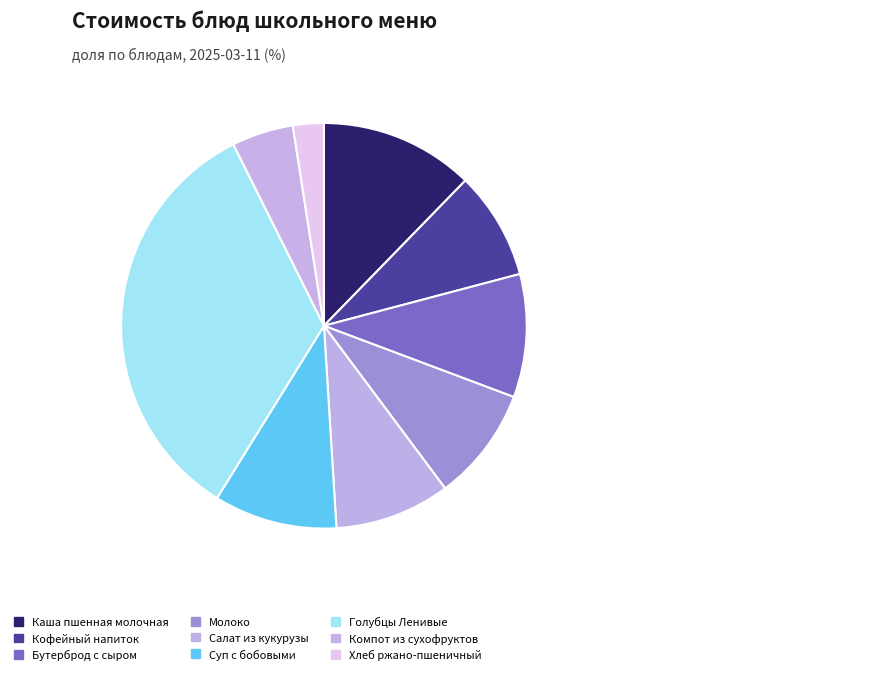

True or false: Хлеб ржано-пшеничный accounts for 1% of the total.

False